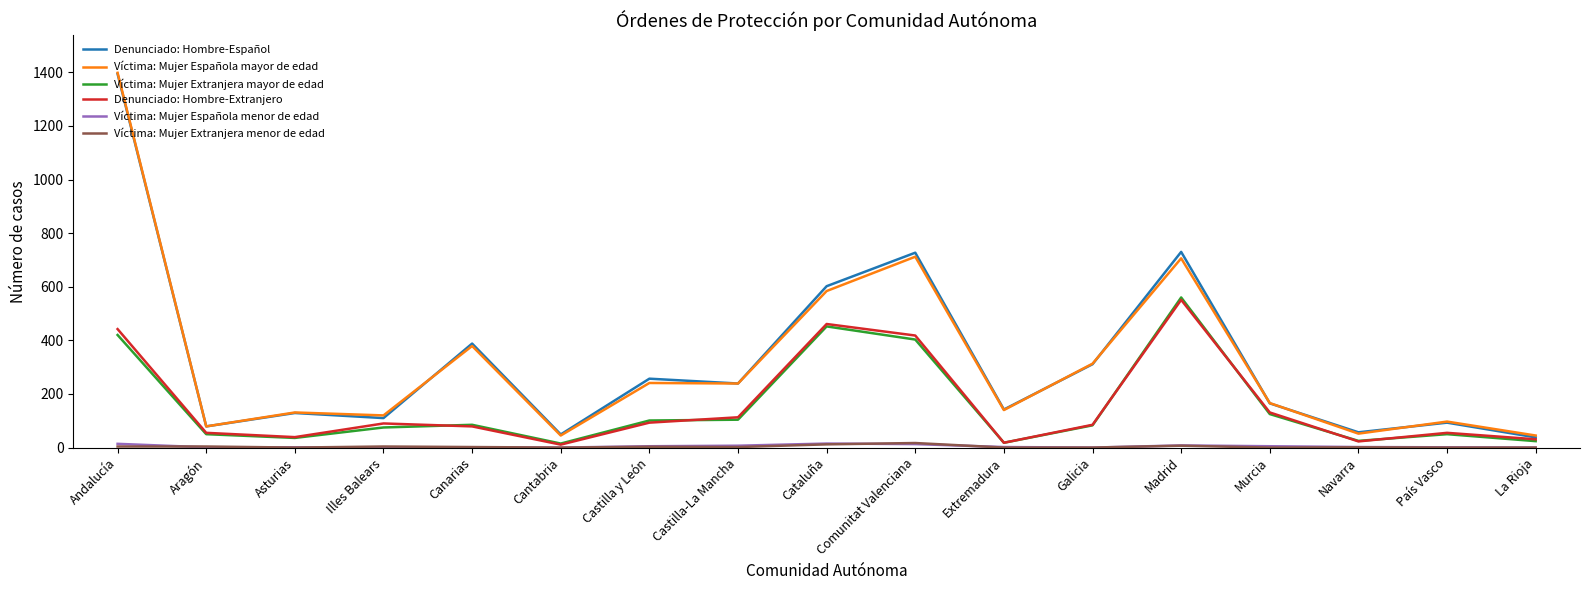

Is the value of Víctima: Mujer Española mayor de edad at País Vasco greater than the value of Víctima: Mujer Extranjera menor de edad at Madrid?

Yes